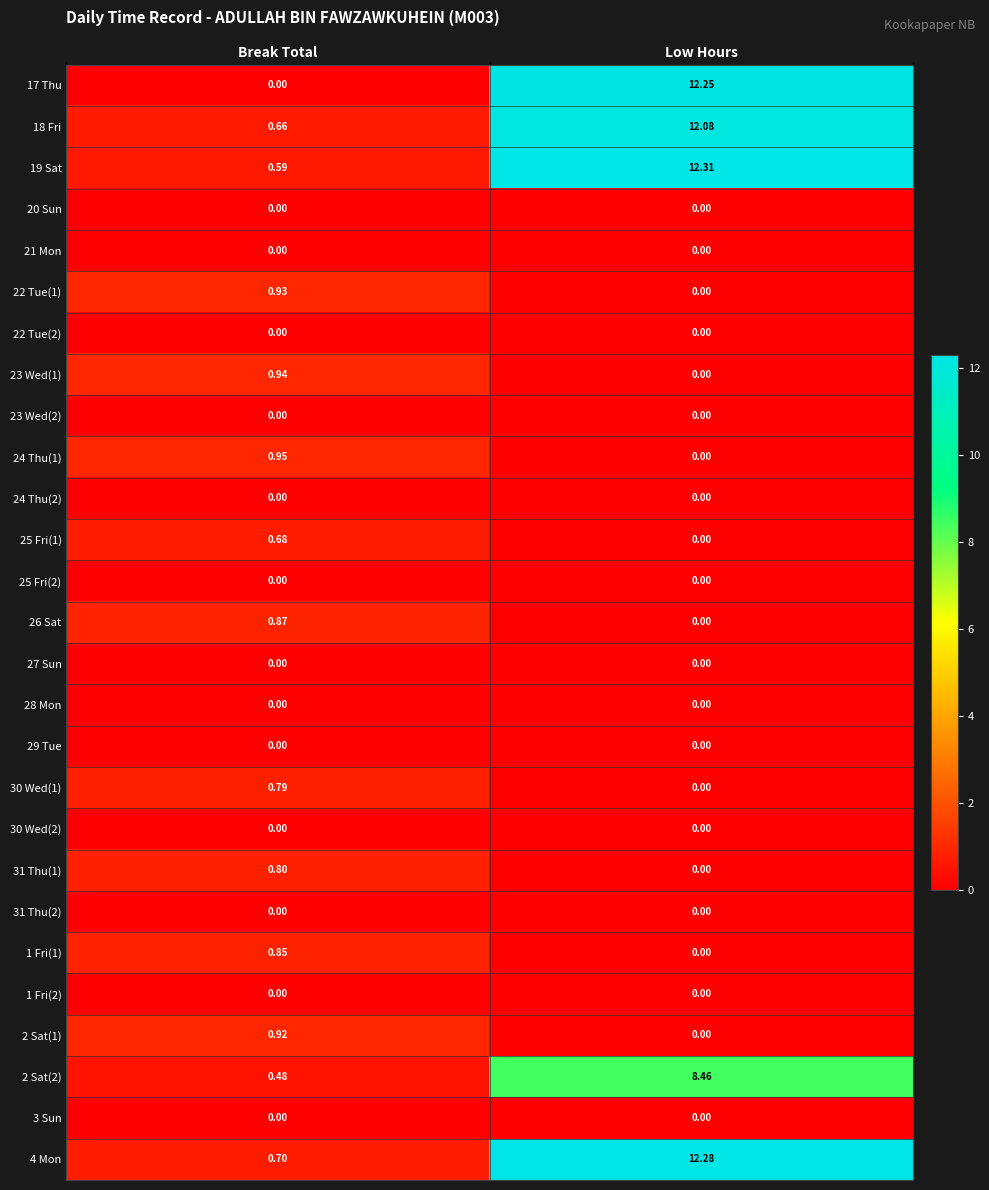

At which category is the sum across all series the highest?

Low Hours